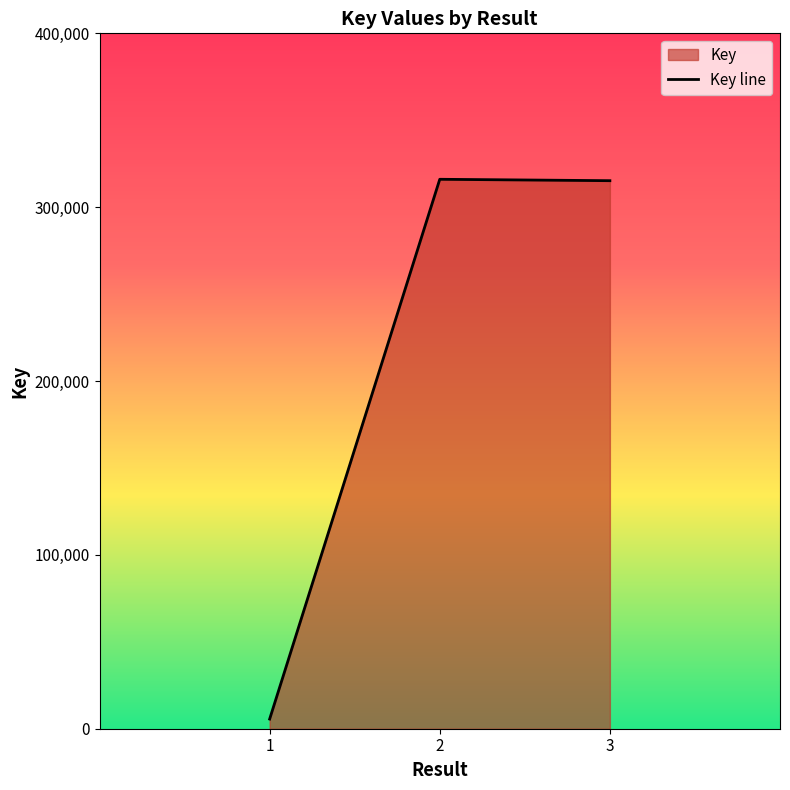

What is the approximate value at 1, to the nearest 10?

5560